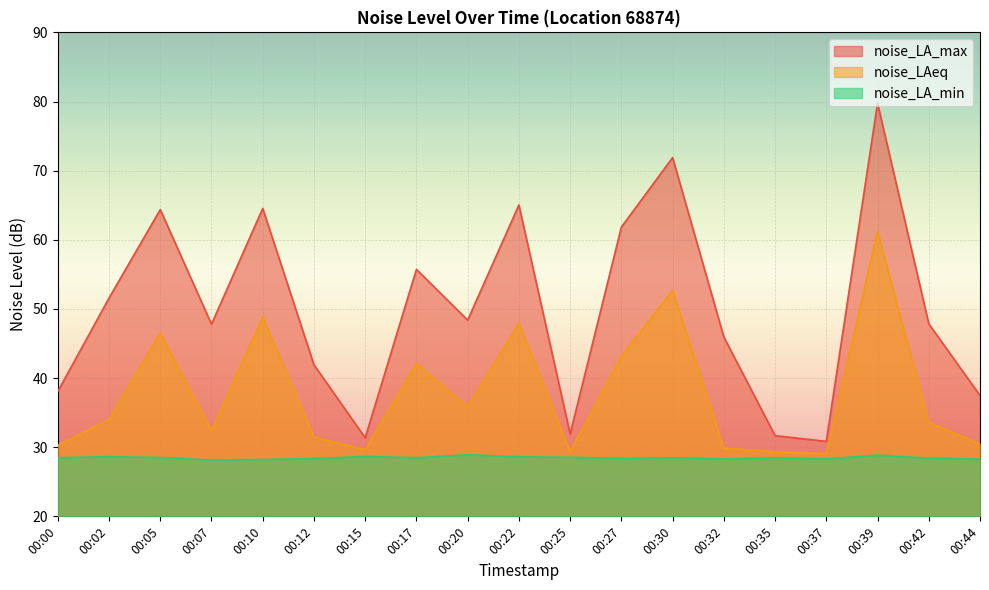

Which category has the highest value in the noise_LA_min series?

00:20